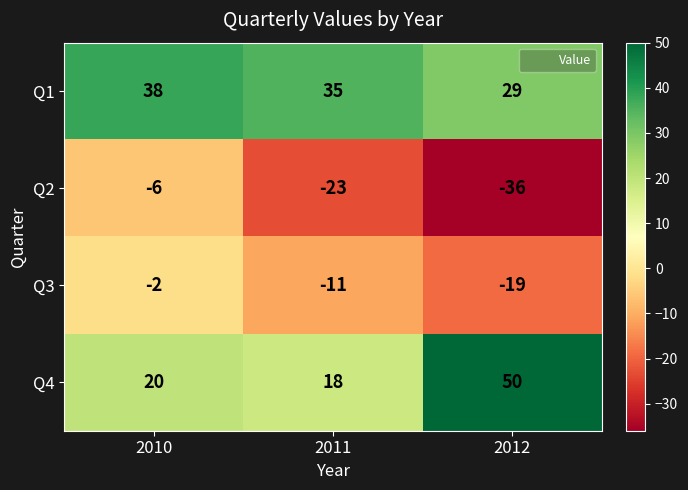

Which series has the widest spread of values?

Q4